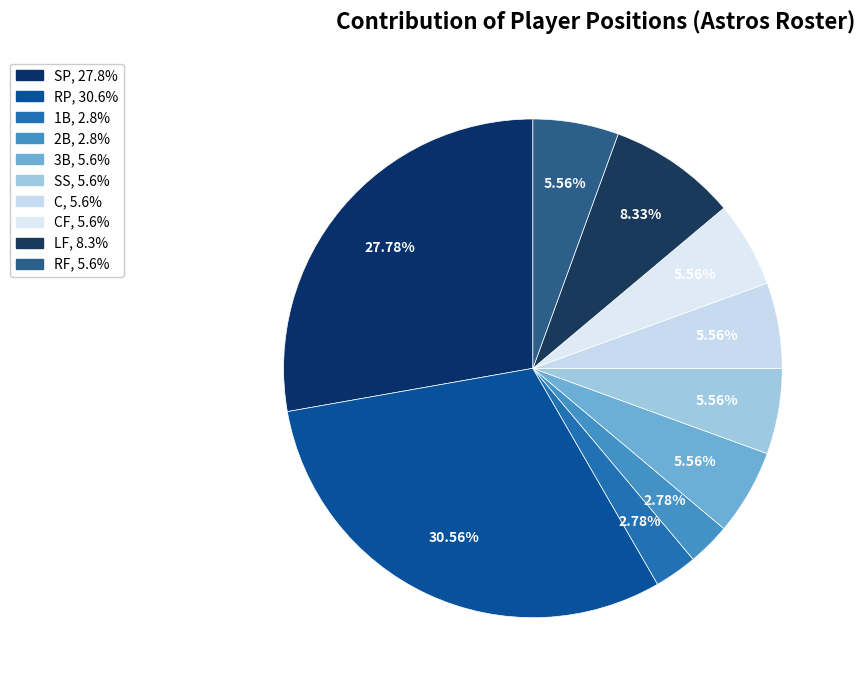

How many segments does this pie chart have?

10